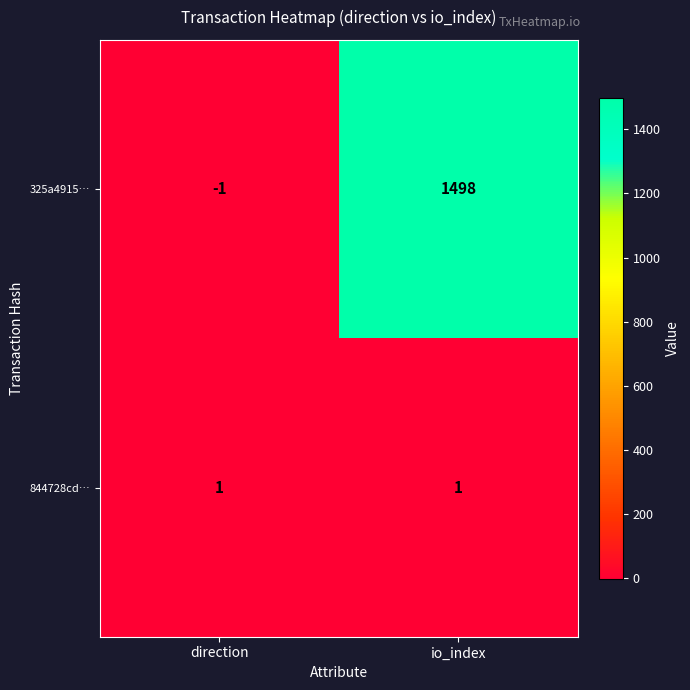

Which series has the largest total across all categories?

325a4915…